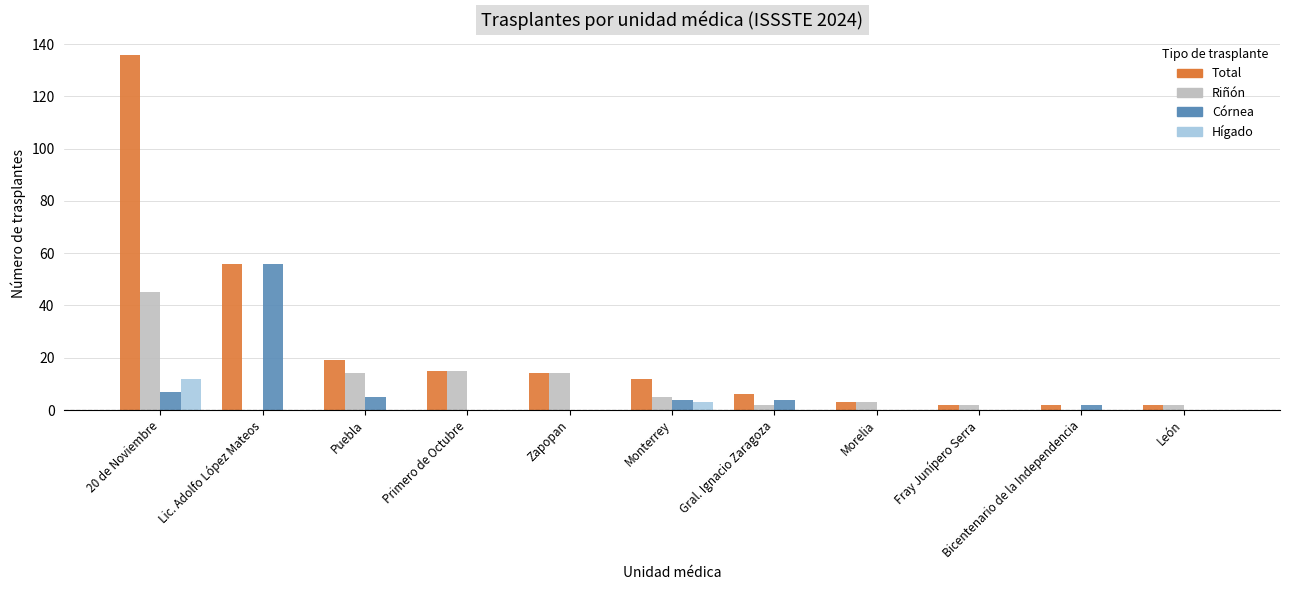

The Córnea series shows 5 at Puebla. True or false?

True